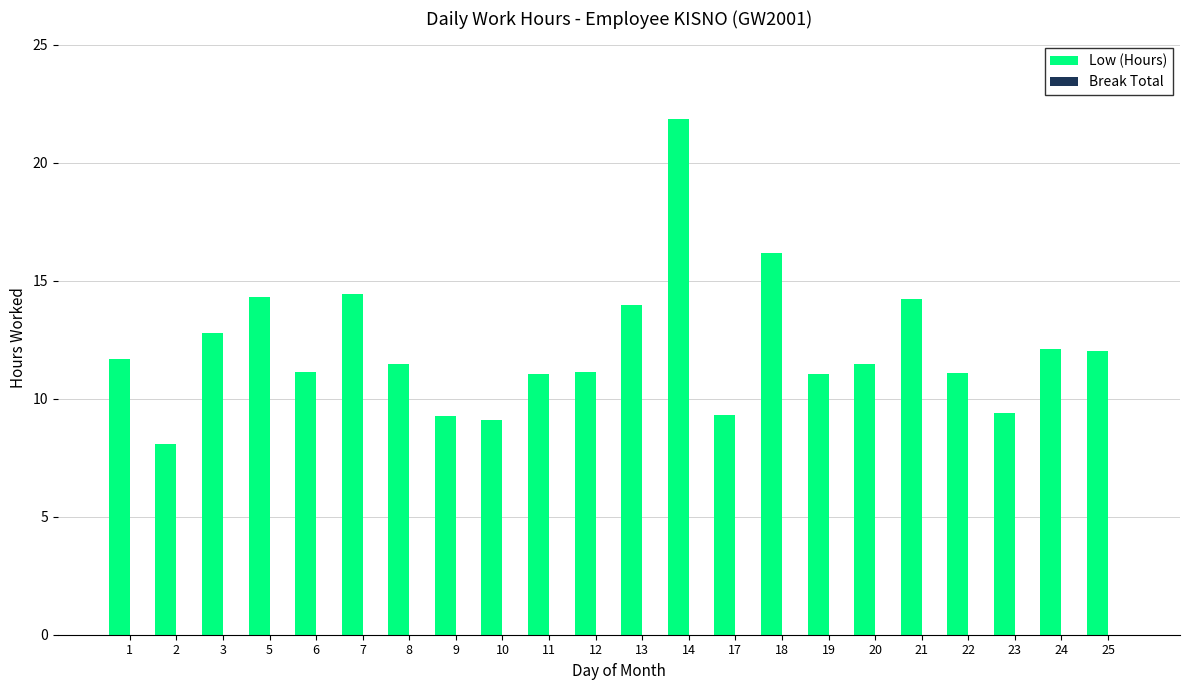

What is the greatest value displayed?

21.9